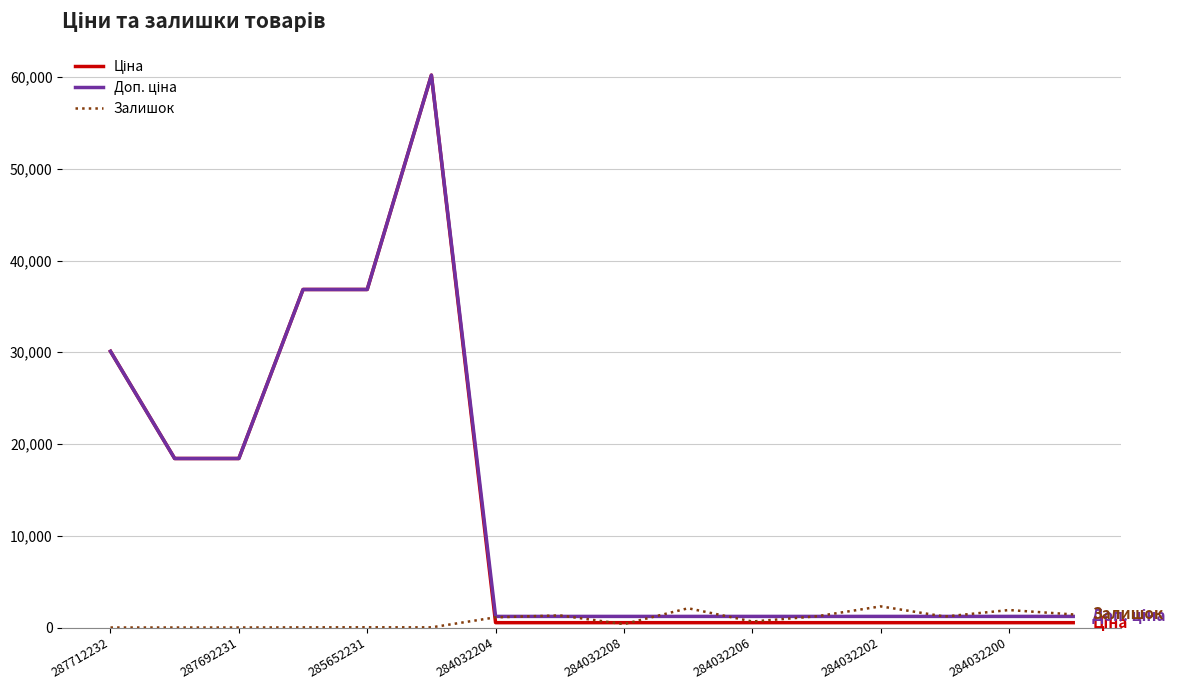

True or false: Залишок has more than 2 points higher than both neighbors.

True